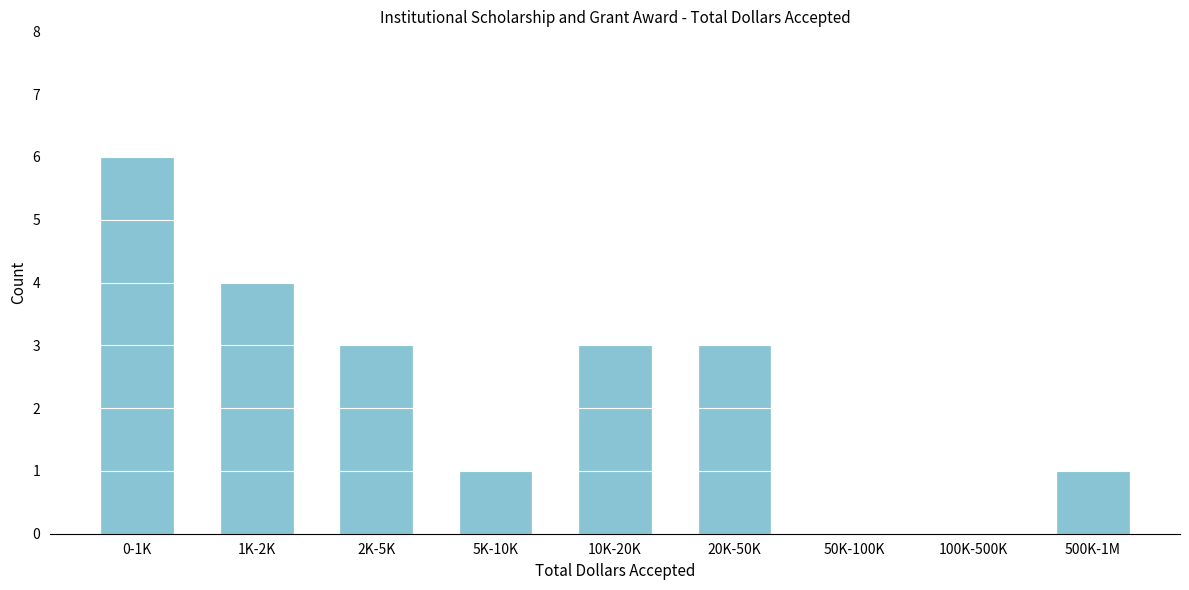

Reading left to right, what are all the values shown in this chart?

0-1K=6	1K-2K=4	2K-5K=3	5K-10K=1	10K-20K=3	20K-50K=3	50K-100K=0	100K-500K=0	500K-1M=1